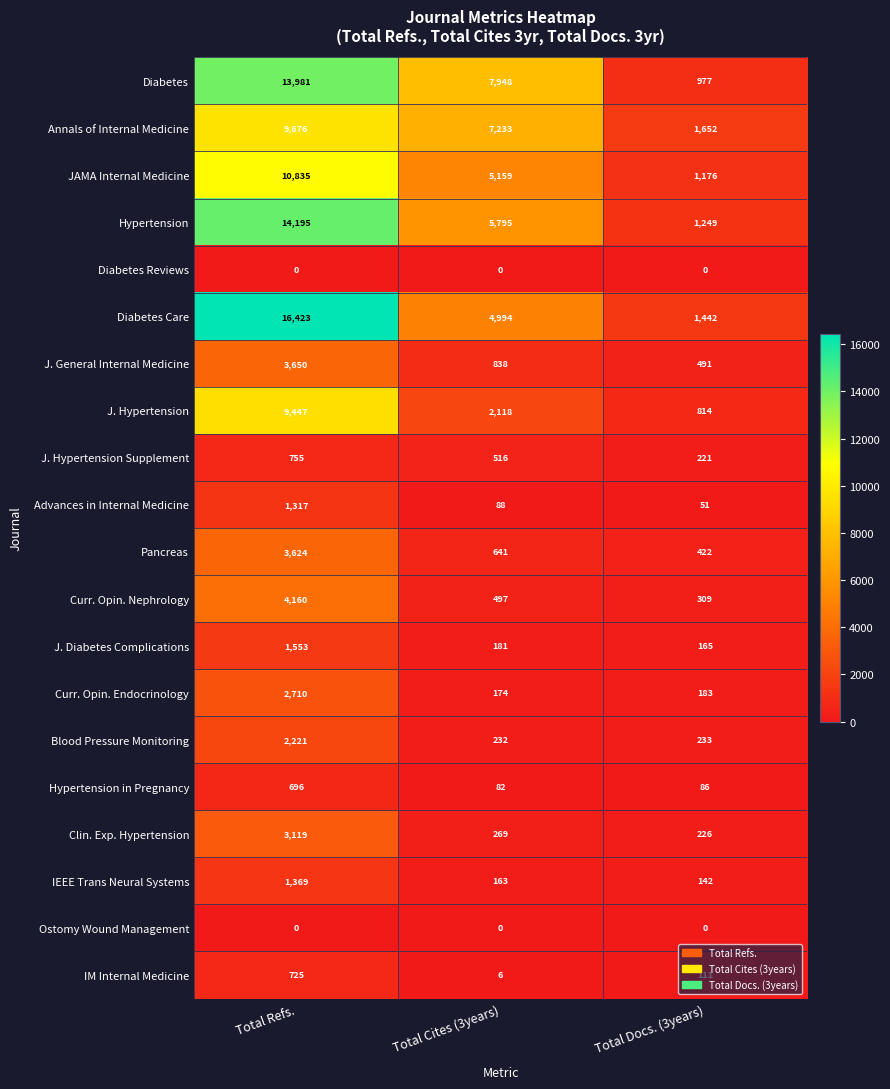

The Hypertension in Pregnancy series shows 696 at Total Refs.. True or false?

True